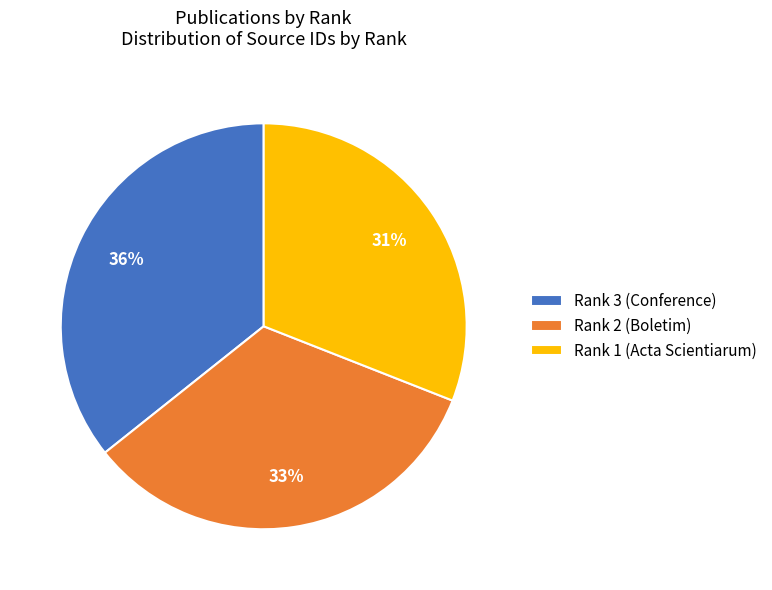

The Rank 2 (Boletim) slice represents 33% of the pie. True or false?

True